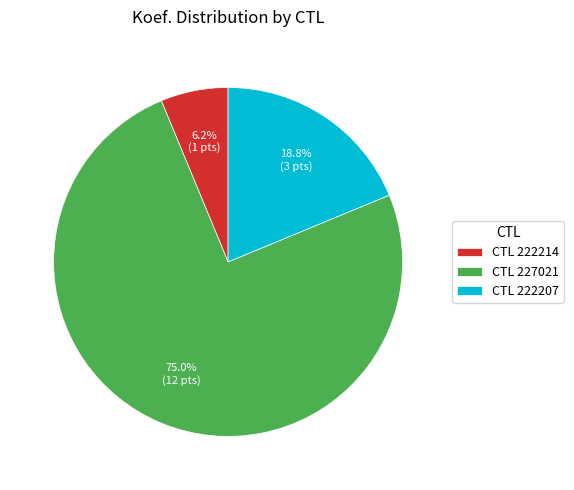

Rank the categories by value from highest to lowest.

CTL 227021, CTL 222207, CTL 222214